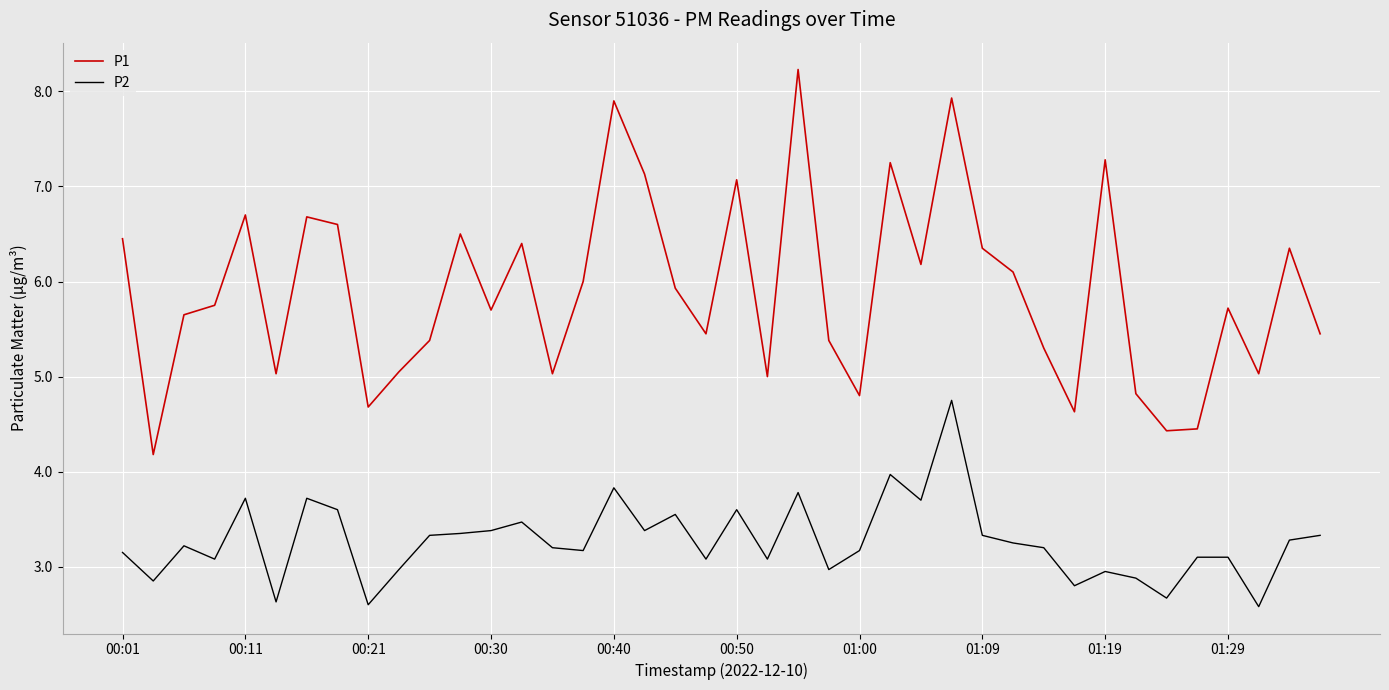

Is this an area chart (filled region under the line)?

No